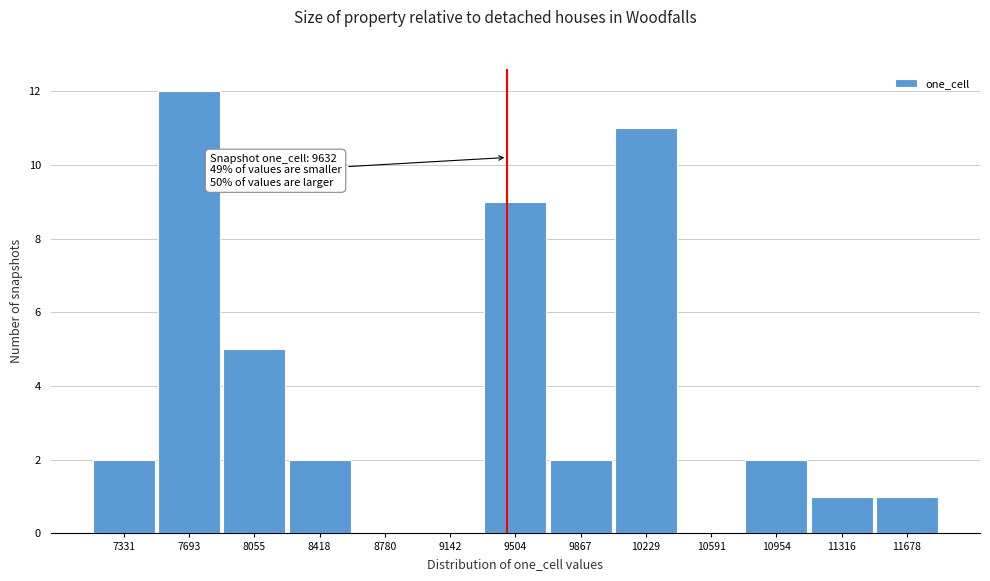

Reading left to right, extract all data points from this chart.

7331=2	7693=12	8055=5	8418=2	8780=0	9142=0	9504=9	9867=2	10229=11	10591=0	10954=2	11316=1	11678=1